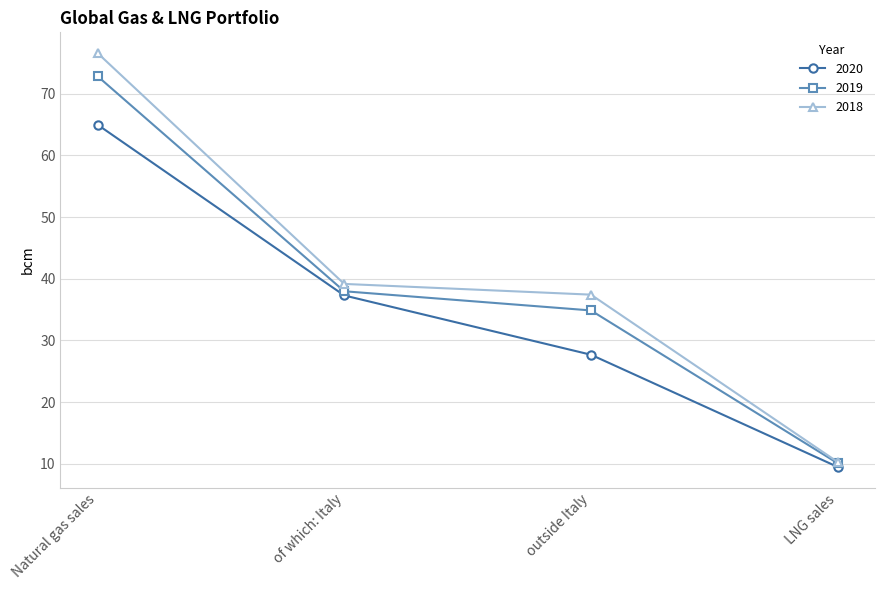

True or false: 2019 has more than 1 interior local peaks.

False